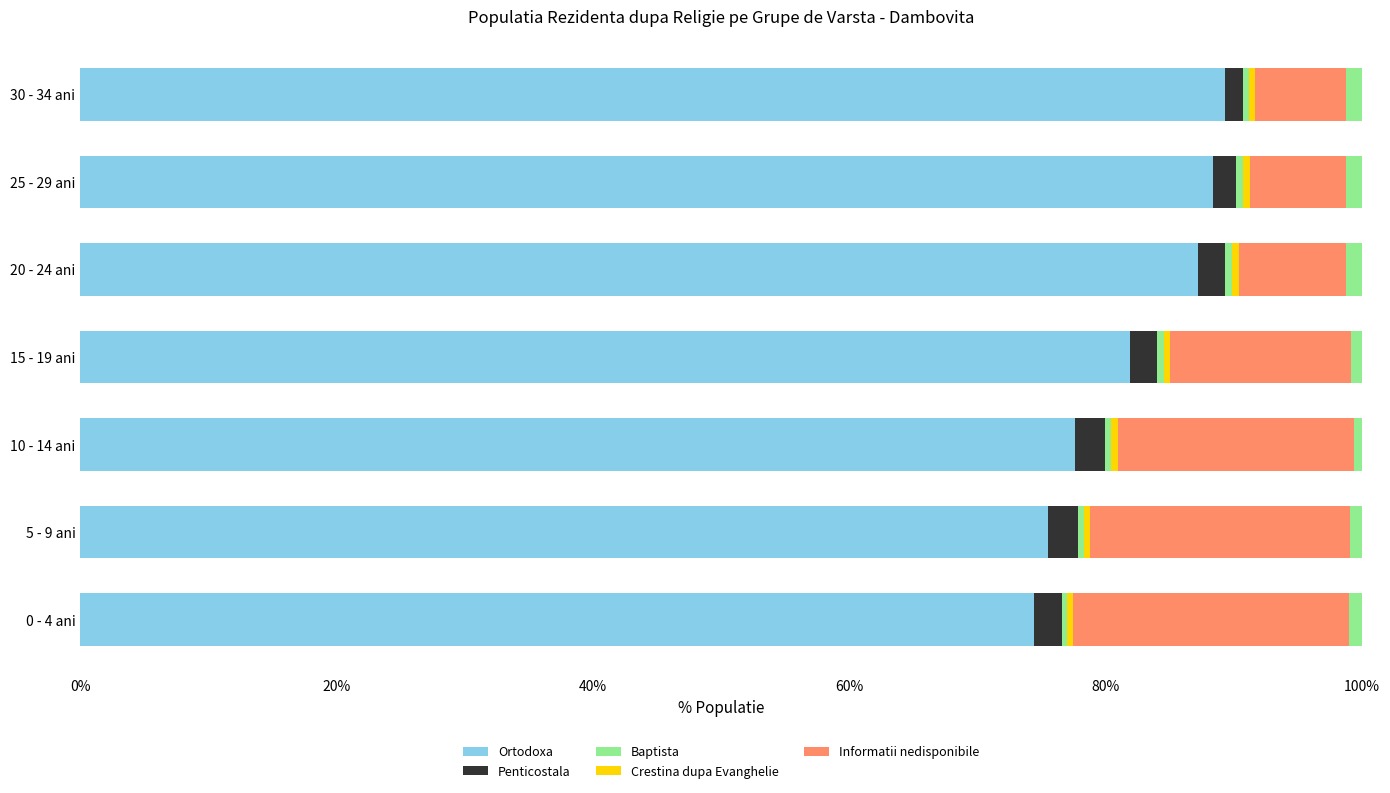

Which has a higher value, 0 - 4 ani or 15 - 19 ani?

15 - 19 ani